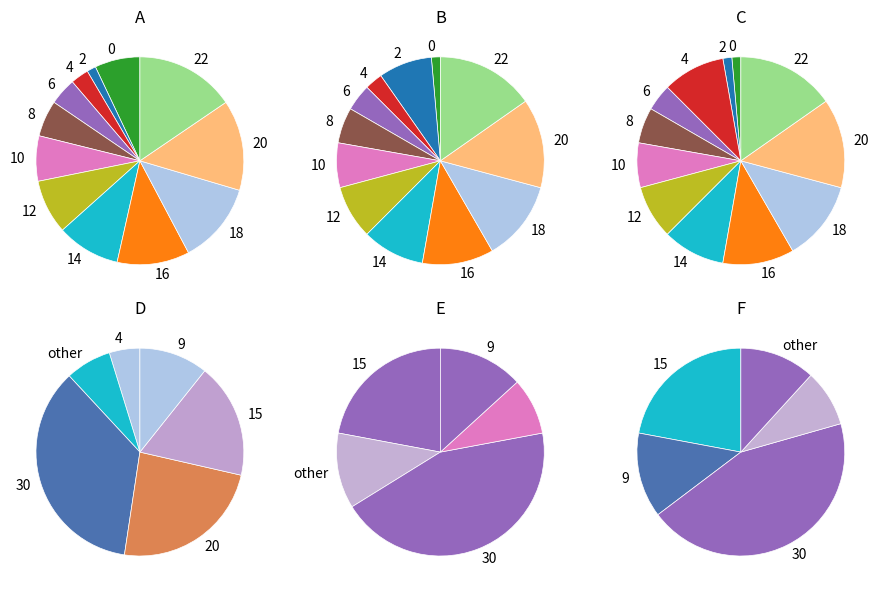

To the nearest percent, what is the average slice percentage?

8%